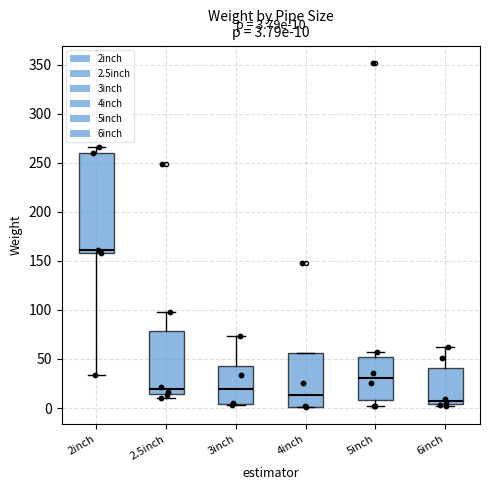

Which box's median line is the lowest?

6inch